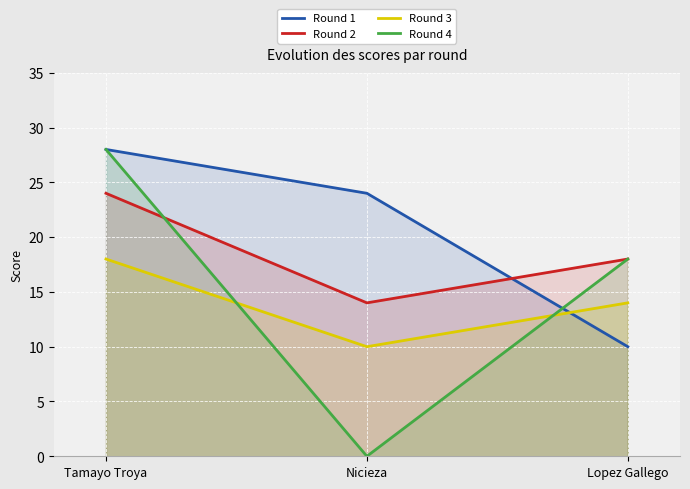

Between Tamayo Troya and Lopez Gallego, which is larger?

Tamayo Troya